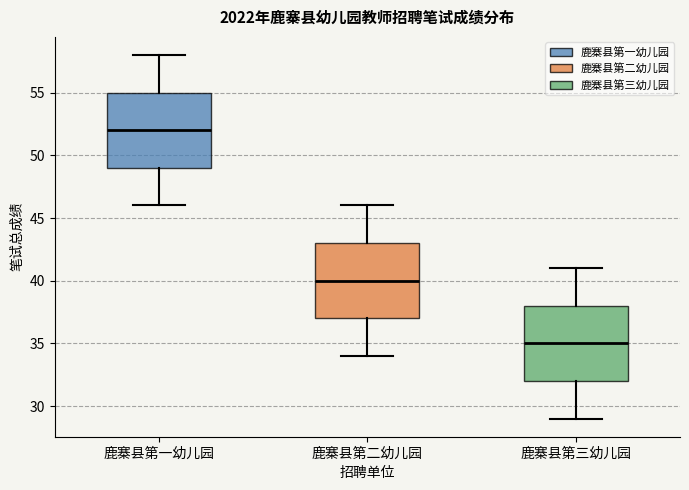

Where does the upper whisker of the box for 鹿寨县第二幼儿园 end on the y-axis? The values are not printed on the chart, so give them approximately, as read against the axis.

46